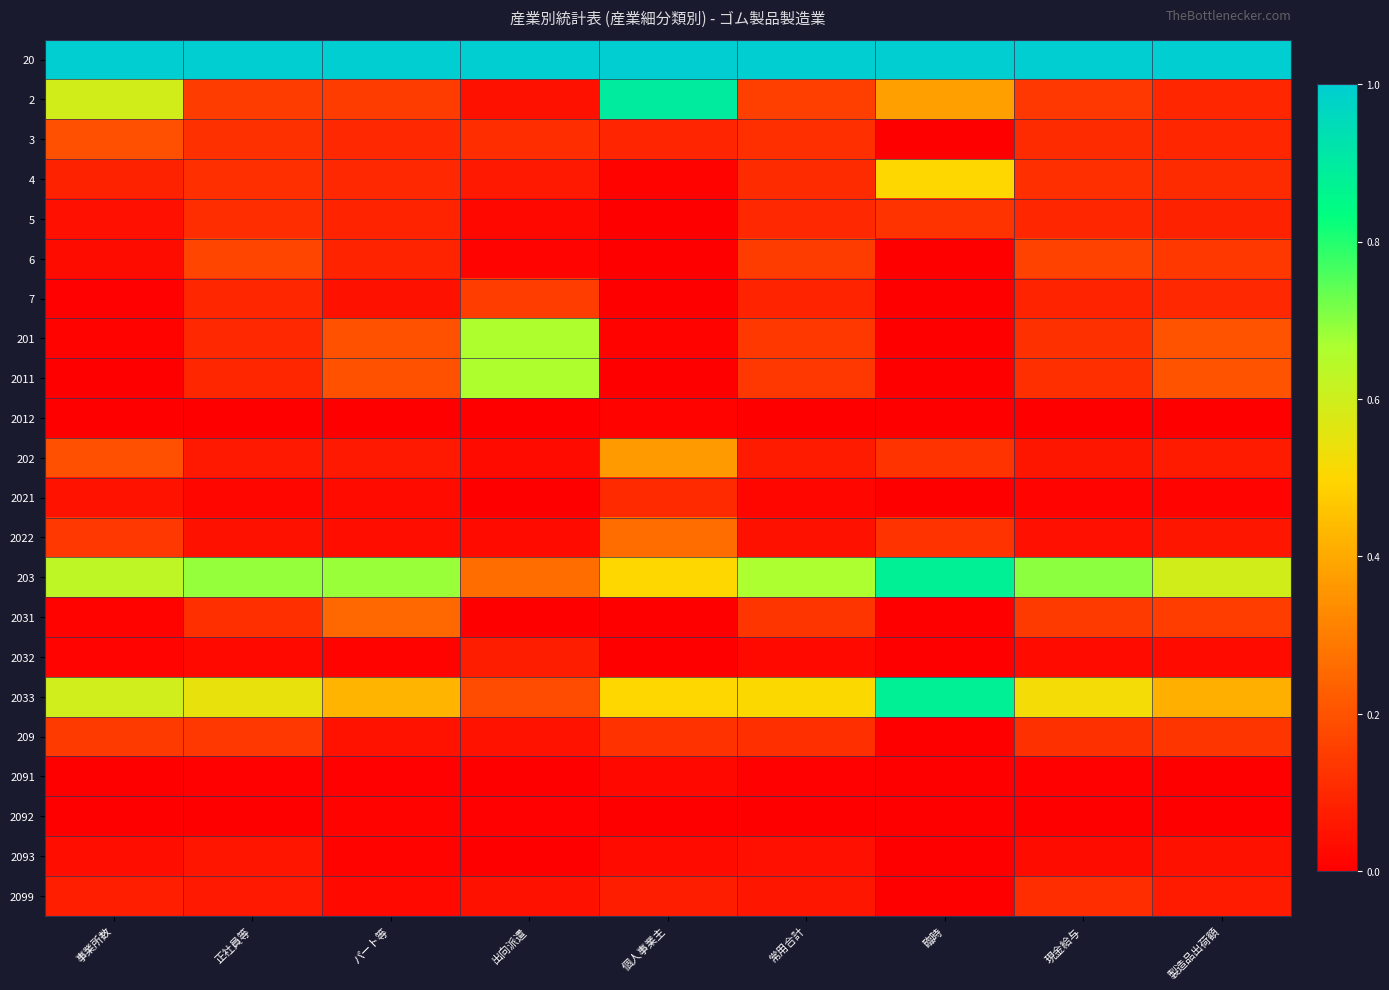

Reading right to left, what are all the values shown in this chart?

20: 製造品出荷額=1.0	現金給与=1.0	臨時=1.0	常用合計=1.0	個人事業主=1.0	出向派遣=1.0	パート等=1.0	正社員等=1.0	事業所数=1.0
2: 製造品出荷額=0.1	現金給与=0.1	臨時=0.4	常用合計=0.2	個人事業主=0.9	出向派遣=0.0	パート等=0.1	正社員等=0.1	事業所数=0.6
3: 製造品出荷額=0.1	現金給与=0.1	臨時=0.0	常用合計=0.1	個人事業主=0.1	出向派遣=0.1	パート等=0.1	正社員等=0.1	事業所数=0.2
4: 製造品出荷額=0.1	現金給与=0.1	臨時=0.5	常用合計=0.1	個人事業主=0.0	出向派遣=0.1	パート等=0.1	正社員等=0.1	事業所数=0.1
5: 製造品出荷額=0.1	現金給与=0.1	臨時=0.1	常用合計=0.1	個人事業主=0.0	出向派遣=0.0	パート等=0.1	正社員等=0.1	事業所数=0.0
6: 製造品出荷額=0.1	現金給与=0.2	臨時=0.0	常用合計=0.1	個人事業主=0.0	出向派遣=0.0	パート等=0.1	正社員等=0.2	事業所数=0.0
7: 製造品出荷額=0.1	現金給与=0.1	臨時=0.0	常用合計=0.1	個人事業主=0.0	出向派遣=0.2	パート等=0.0	正社員等=0.1	事業所数=0.0
201: 製造品出荷額=0.2	現金給与=0.1	臨時=0.0	常用合計=0.1	個人事業主=0.0	出向派遣=0.7	パート等=0.2	正社員等=0.1	事業所数=0.0
2011: 製造品出荷額=0.2	現金給与=0.1	臨時=0.0	常用合計=0.1	個人事業主=0.0	出向派遣=0.7	パート等=0.2	正社員等=0.1	事業所数=0.0
2012: 製造品出荷額=0.0	現金給与=0.0	臨時=0.0	常用合計=0.0	個人事業主=0.0	出向派遣=0.0	パート等=0.0	正社員等=0.0	事業所数=0.0
202: 製造品出荷額=0.1	現金給与=0.1	臨時=0.1	常用合計=0.1	個人事業主=0.4	出向派遣=0.0	パート等=0.1	正社員等=0.1	事業所数=0.2
2021: 製造品出荷額=0.0	現金給与=0.0	臨時=0.0	常用合計=0.0	個人事業主=0.1	出向派遣=0.0	パート等=0.0	正社員等=0.0	事業所数=0.0
2022: 製造品出荷額=0.1	現金給与=0.0	臨時=0.1	常用合計=0.0	個人事業主=0.3	出向派遣=0.0	パート等=0.0	正社員等=0.0	事業所数=0.1
203: 製造品出荷額=0.6	現金給与=0.7	臨時=0.9	常用合計=0.7	個人事業主=0.5	出向派遣=0.3	パート等=0.7	正社員等=0.7	事業所数=0.6
2031: 製造品出荷額=0.1	現金給与=0.1	臨時=0.0	常用合計=0.1	個人事業主=0.0	出向派遣=0.0	パート等=0.3	正社員等=0.1	事業所数=0.0
2032: 製造品出荷額=0.0	現金給与=0.0	臨時=0.0	常用合計=0.0	個人事業主=0.0	出向派遣=0.1	パート等=0.0	正社員等=0.0	事業所数=0.0
2033: 製造品出荷額=0.4	現金給与=0.5	臨時=0.9	常用合計=0.5	個人事業主=0.5	出向派遣=0.2	パート等=0.4	正社員等=0.5	事業所数=0.6
209: 製造品出荷額=0.1	現金給与=0.1	臨時=0.0	常用合計=0.1	個人事業主=0.1	出向派遣=0.1	パート等=0.0	正社員等=0.1	事業所数=0.1
2091: 製造品出荷額=0.0	現金給与=0.0	臨時=0.0	常用合計=0.0	個人事業主=0.0	出向派遣=0.0	パート等=0.0	正社員等=0.0	事業所数=0.0
2092: 製造品出荷額=0.0	現金給与=0.0	臨時=0.0	常用合計=0.0	個人事業主=0.0	出向派遣=0.0	パート等=0.0	正社員等=0.0	事業所数=0.0
2093: 製造品出荷額=0.0	現金給与=0.0	臨時=0.0	常用合計=0.0	個人事業主=0.0	出向派遣=0.0	パート等=0.0	正社員等=0.1	事業所数=0.0
2099: 製造品出荷額=0.1	現金給与=0.1	臨時=0.0	常用合計=0.1	個人事業主=0.1	出向派遣=0.0	パート等=0.0	正社員等=0.1	事業所数=0.1